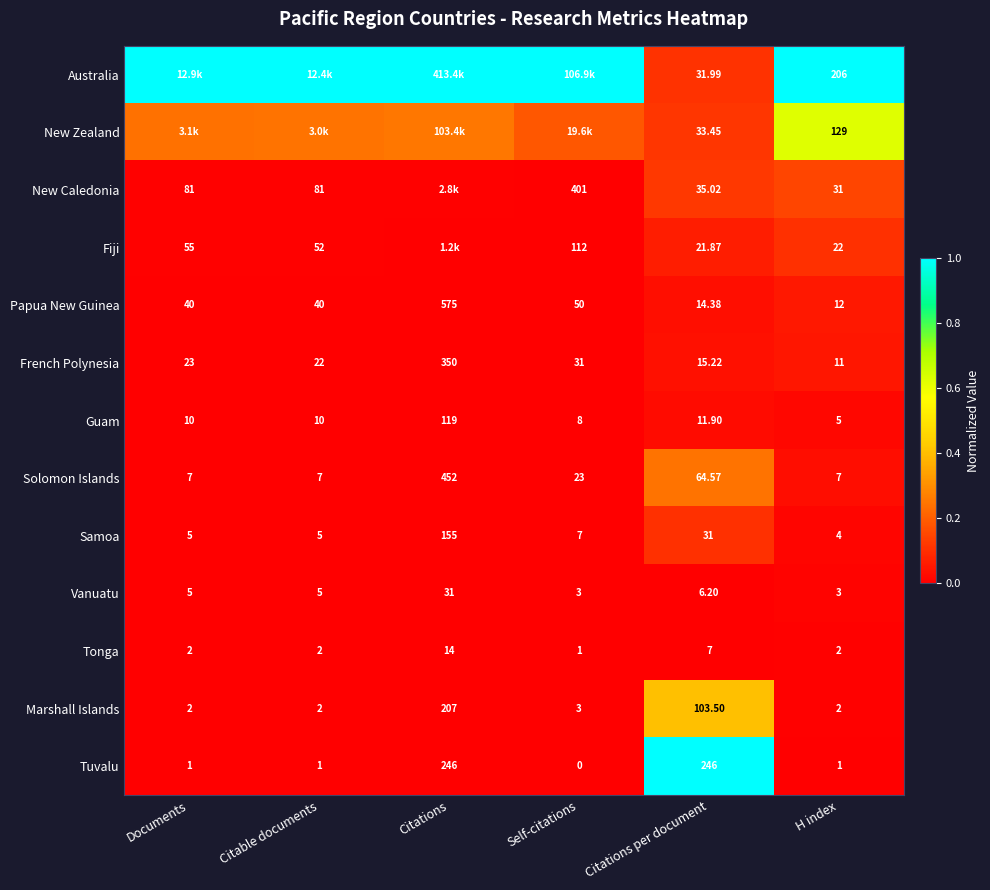

Which category has the highest value in the Samoa series?

Citations